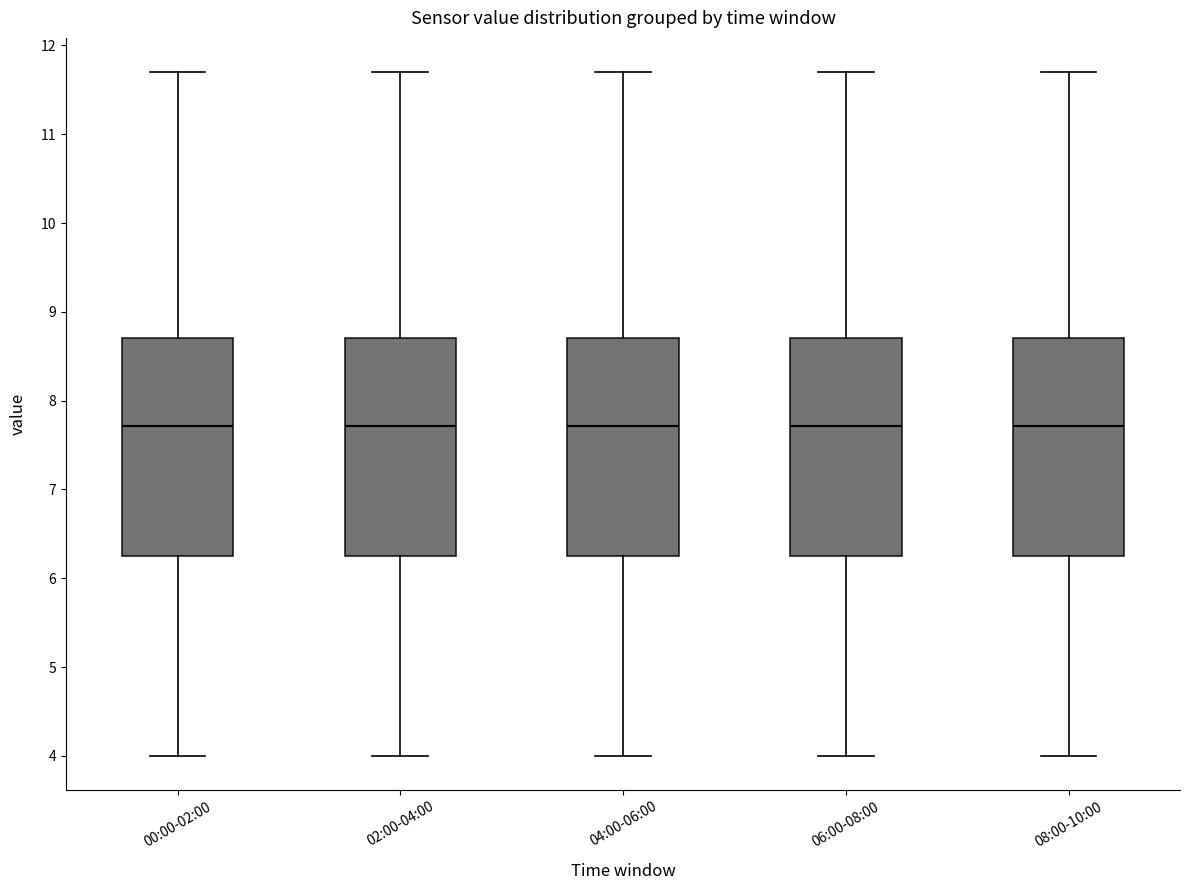

Reading left to right, read every box against the y-axis: the position of its median line, the range the box covers, and the ends of its whiskers. The values are not printed on the chart, so give them approximately, as read against the axis.

00:00-02:00: median 7.7, box 6.3 to 8.7, whiskers 4.0 to 11.7
02:00-04:00: median 7.7, box 6.3 to 8.7, whiskers 4.0 to 11.7
04:00-06:00: median 7.7, box 6.3 to 8.7, whiskers 4.0 to 11.7
06:00-08:00: median 7.7, box 6.3 to 8.7, whiskers 4.0 to 11.7
08:00-10:00: median 7.7, box 6.3 to 8.7, whiskers 4.0 to 11.7